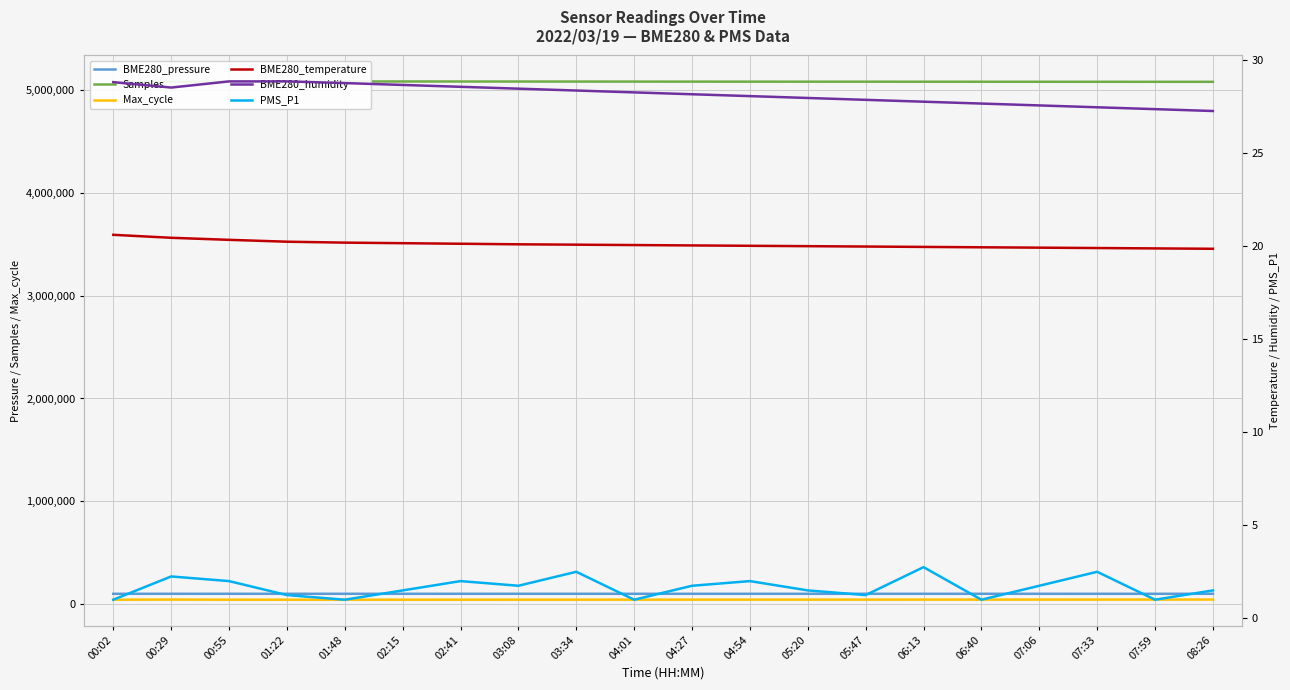

What is the value of the PMS_P1 point at the 15th from the left?

2.8